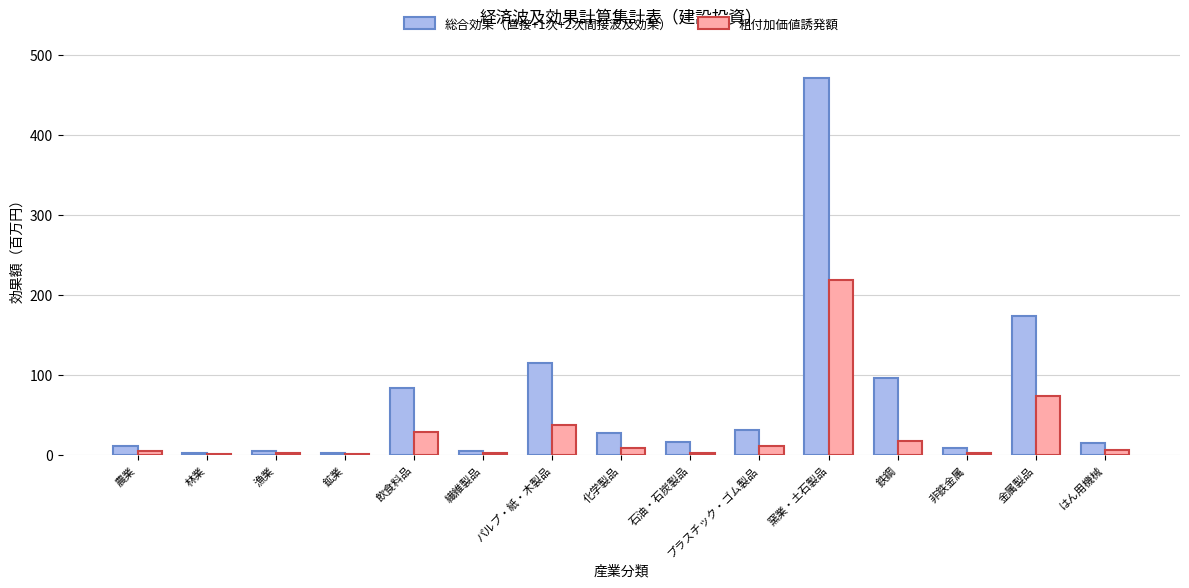

At which category is the sum across all series the highest?

窯業・土石製品